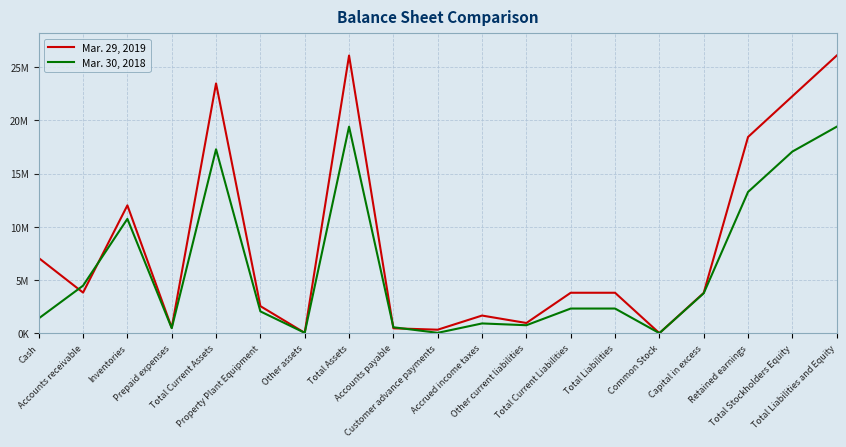

Is this an area chart (filled region under the line)?

No